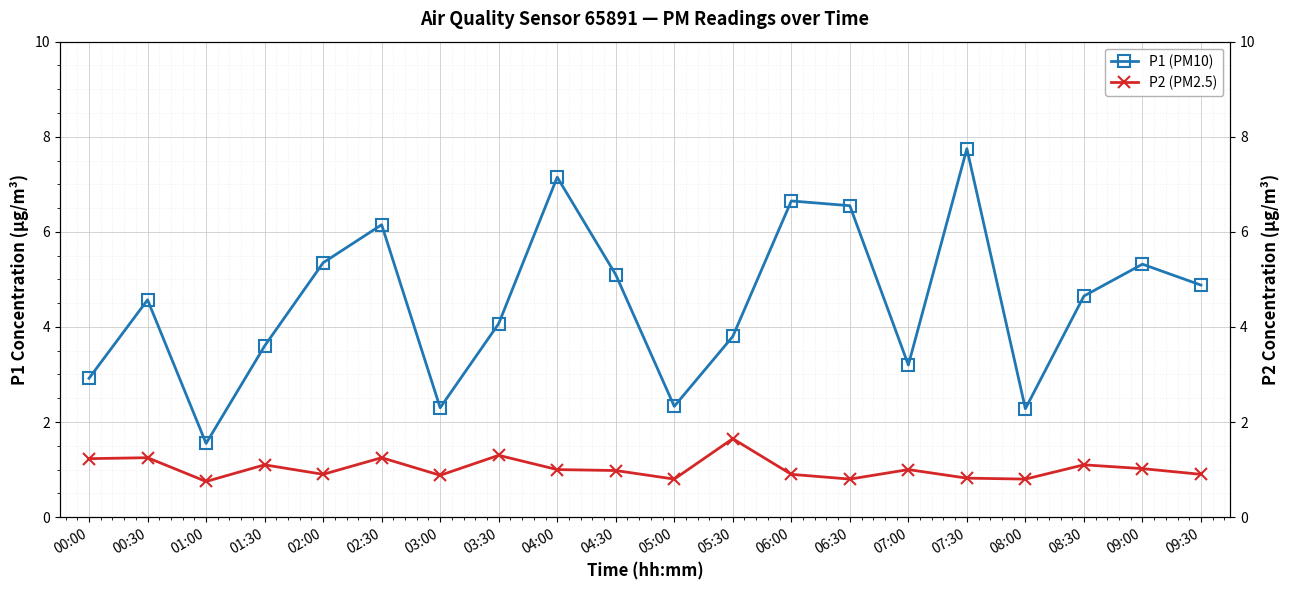

What is the difference between the highest and lowest values at 08:00?

1.5